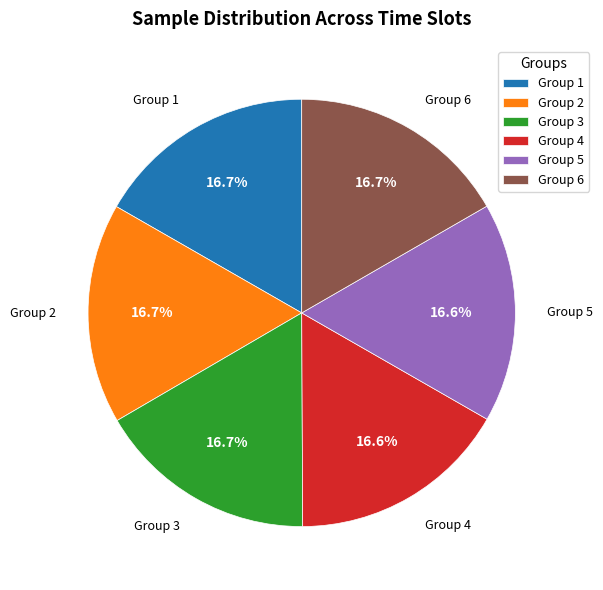

Does any single category account for the majority?

No